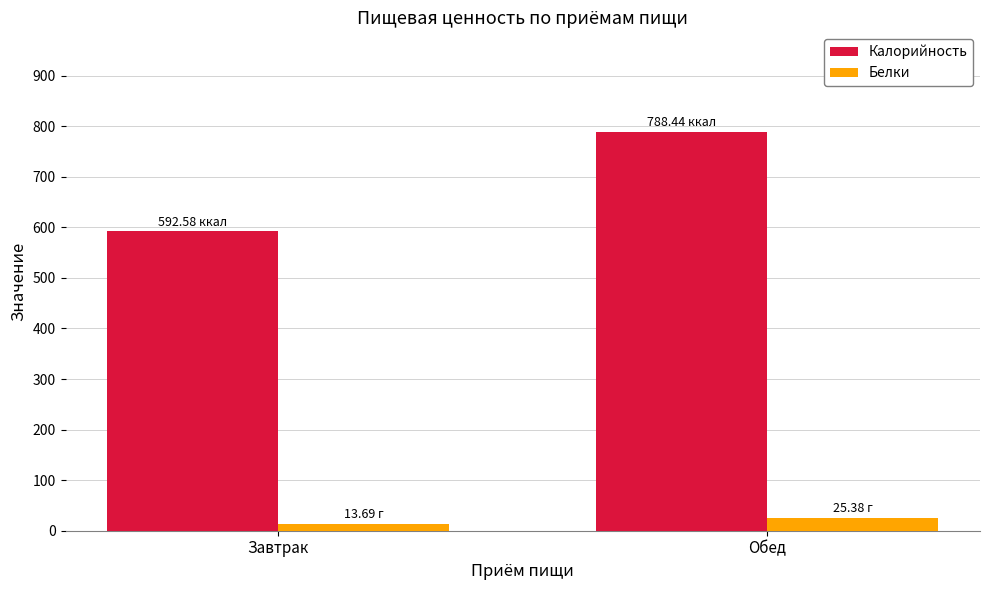

What is the difference between the highest and lowest values at Обед?

763.1